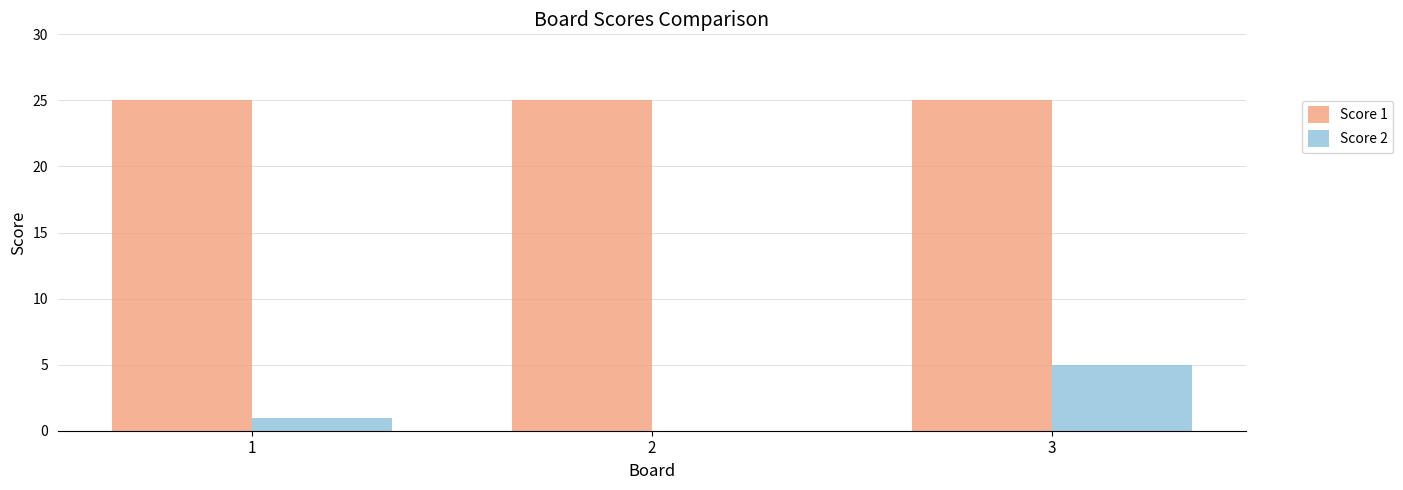

The Score 2 series shows 2 at 1. True or false?

False